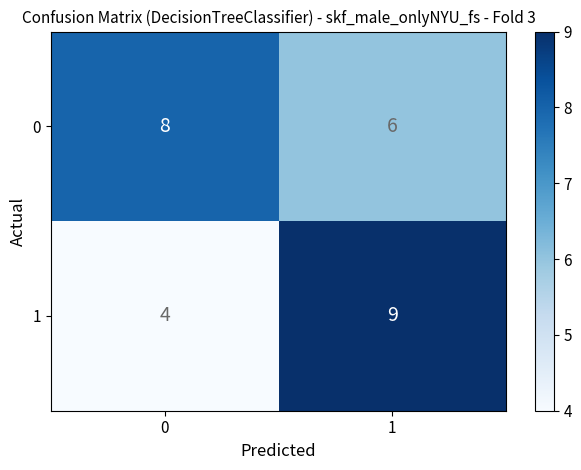

Reading left to right, transcribe all the data shown in this chart.

0: 0=8	1=6
1: 0=4	1=9